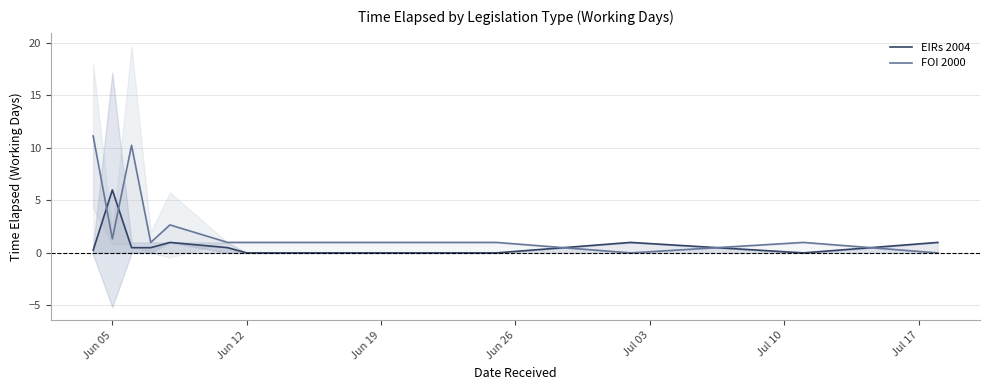

What is the maximum value for FOI 2000?

11.1